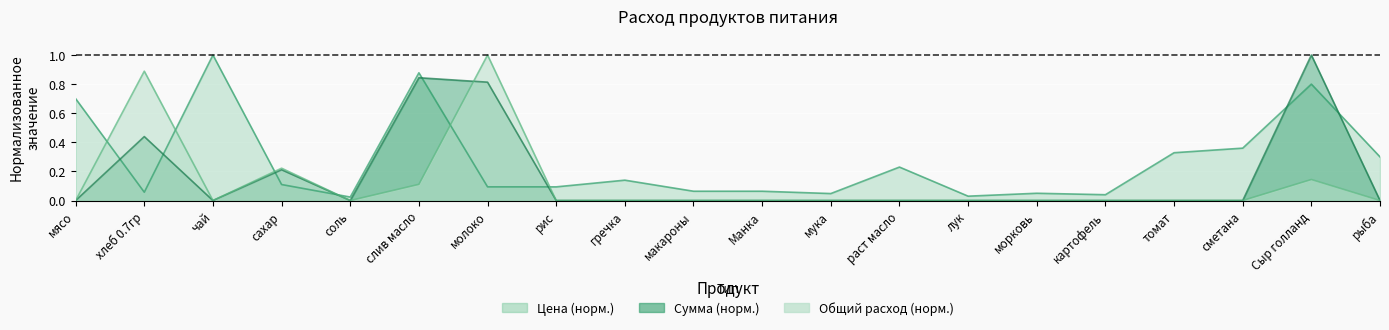

Which series changed the most between сахар and раст масло?

Количество (Общий расход)